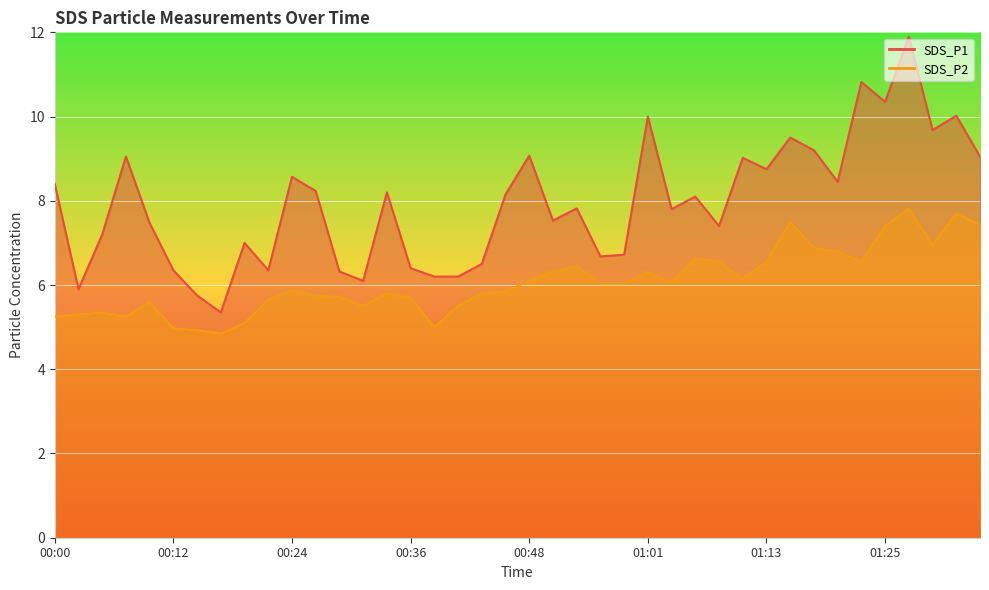

What is the difference between the SDS_P2 values at 01:28 and 00:22?

2.2